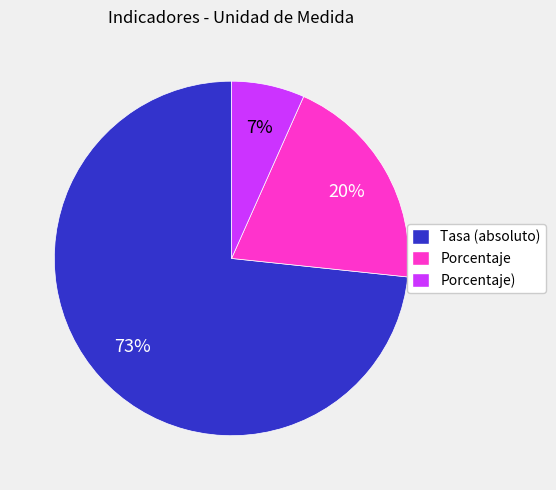

To the nearest percent, what is the combined percentage of Porcentaje) and Porcentaje?

27%